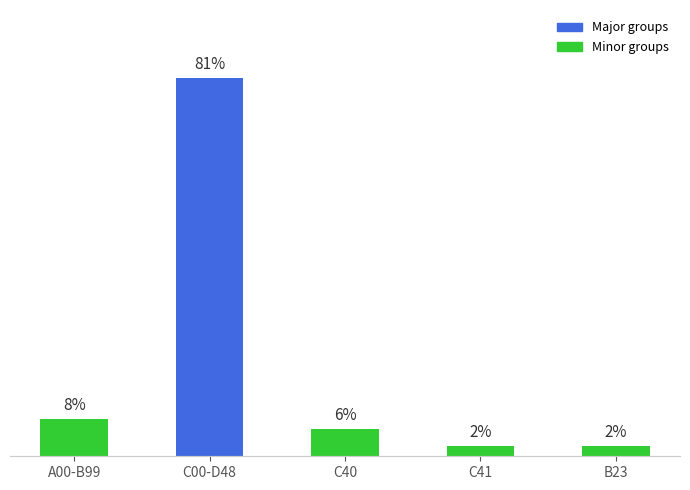

What is the label of the 1st bar from the right?

B23